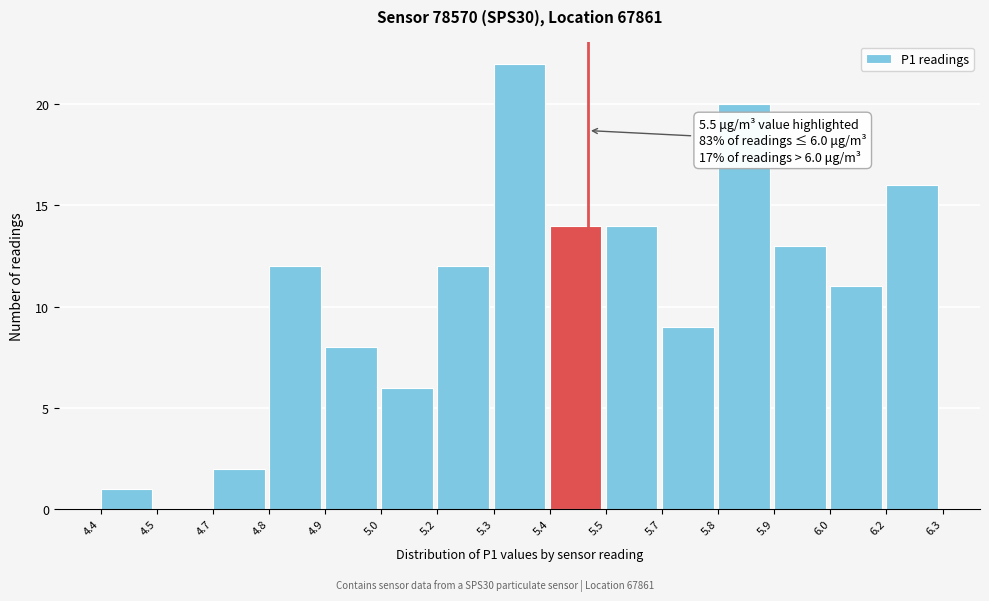

Reading left to right, list all the values displayed in this chart.

4.4=1	4.5=0	4.7=2	4.8=12	4.9=8	5.0=6	5.2=12	5.3=22	5.4=14	5.5=14	5.7=9	5.8=20	5.9=13	6.0=11	6.2=16